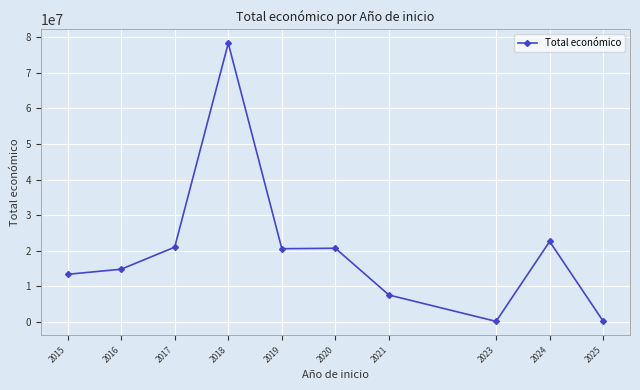

What is the value of the 4th point from the left?

78327783